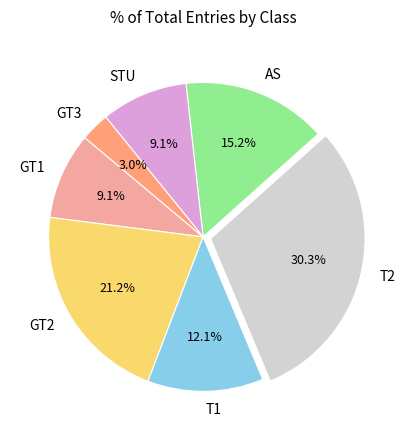

To the nearest percent, what portion does T1 represent?

12%